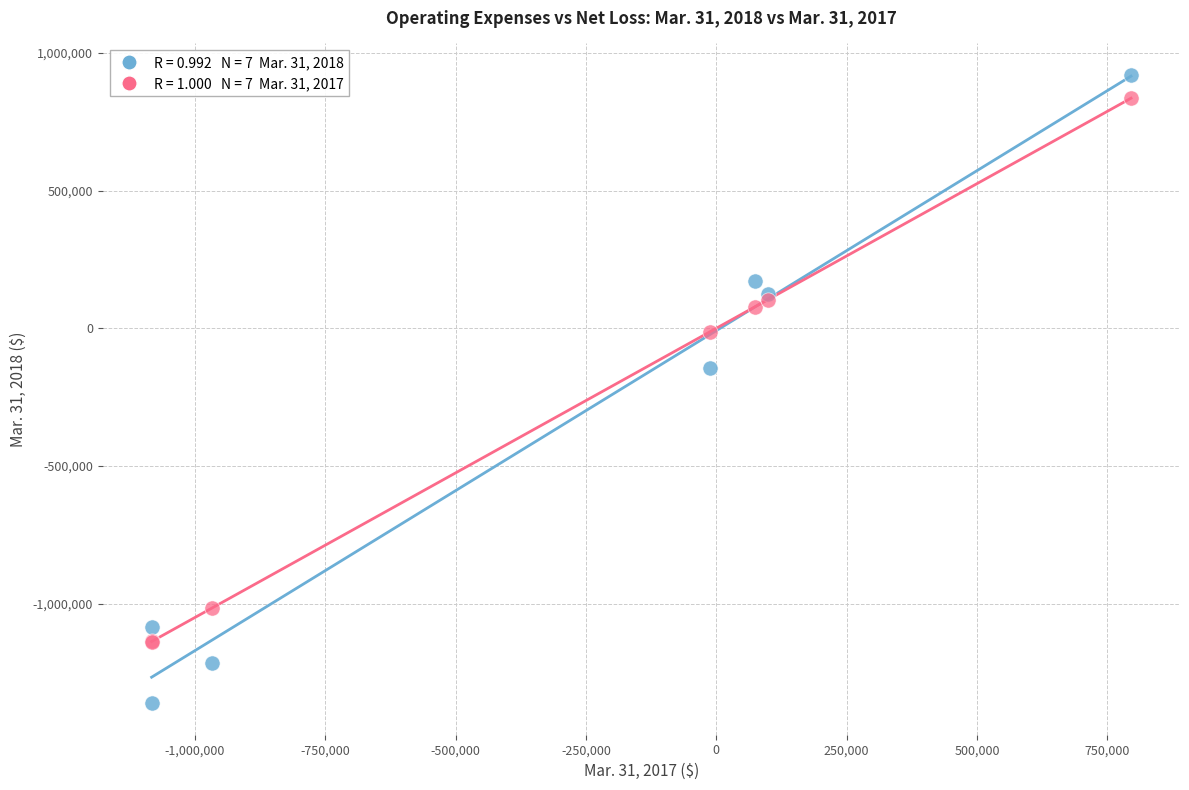

Across all series, what Y value is closest to -220630?

-144744.0